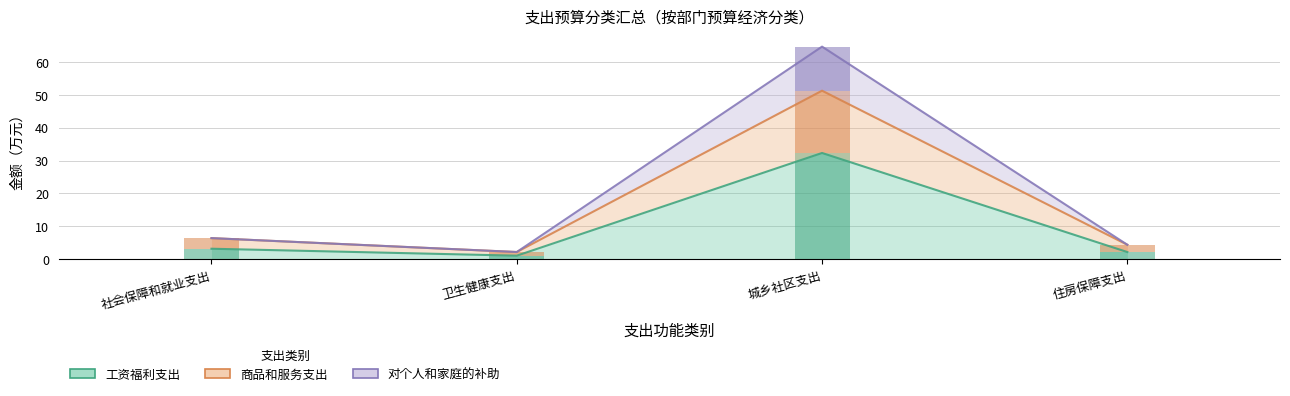

True or false: 对个人和家庭的补助 has more than 2 interior local peaks.

False